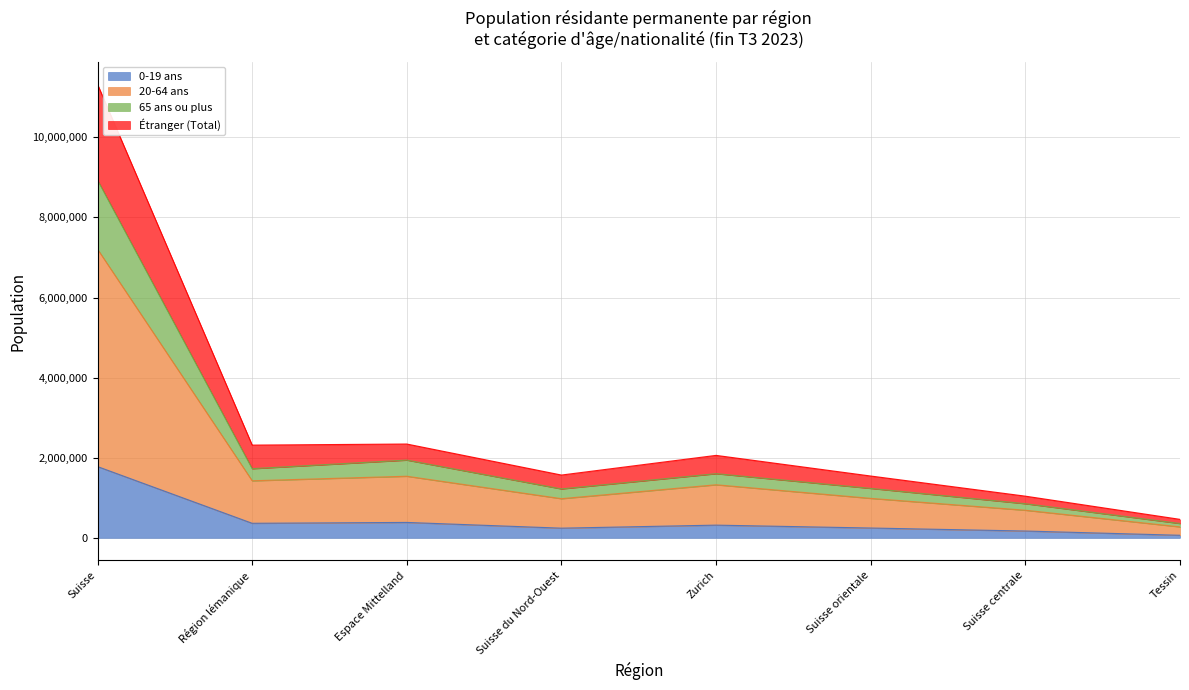

What is the label of the 5th point from the left?

Zurich